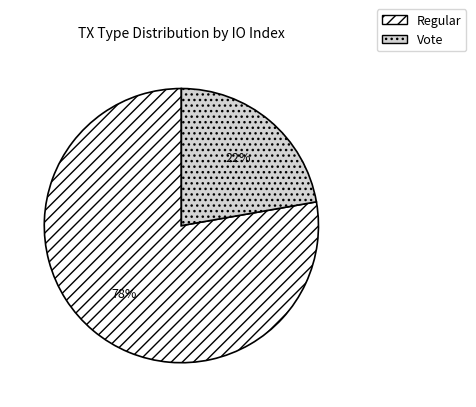

To the nearest percent, what portion does Vote represent?

22%